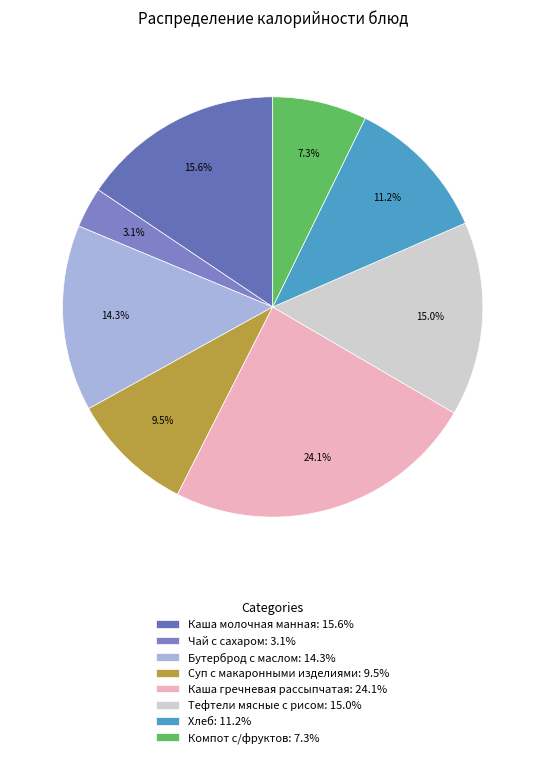

To the nearest percent, what is the difference between the largest and smallest slice percentages?

21%